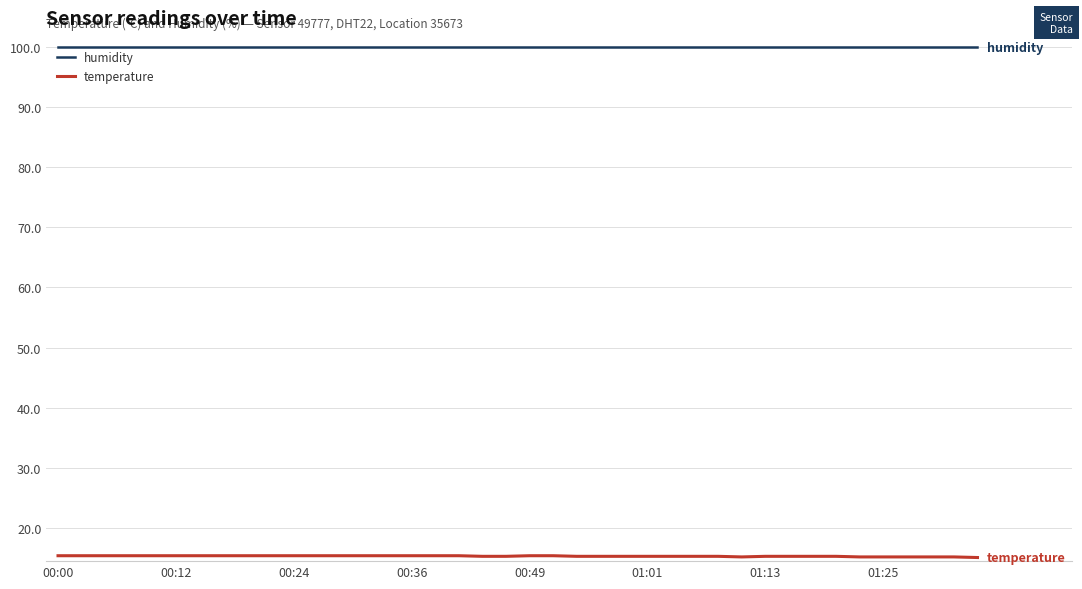

Which series has the widest spread of values?

temperature